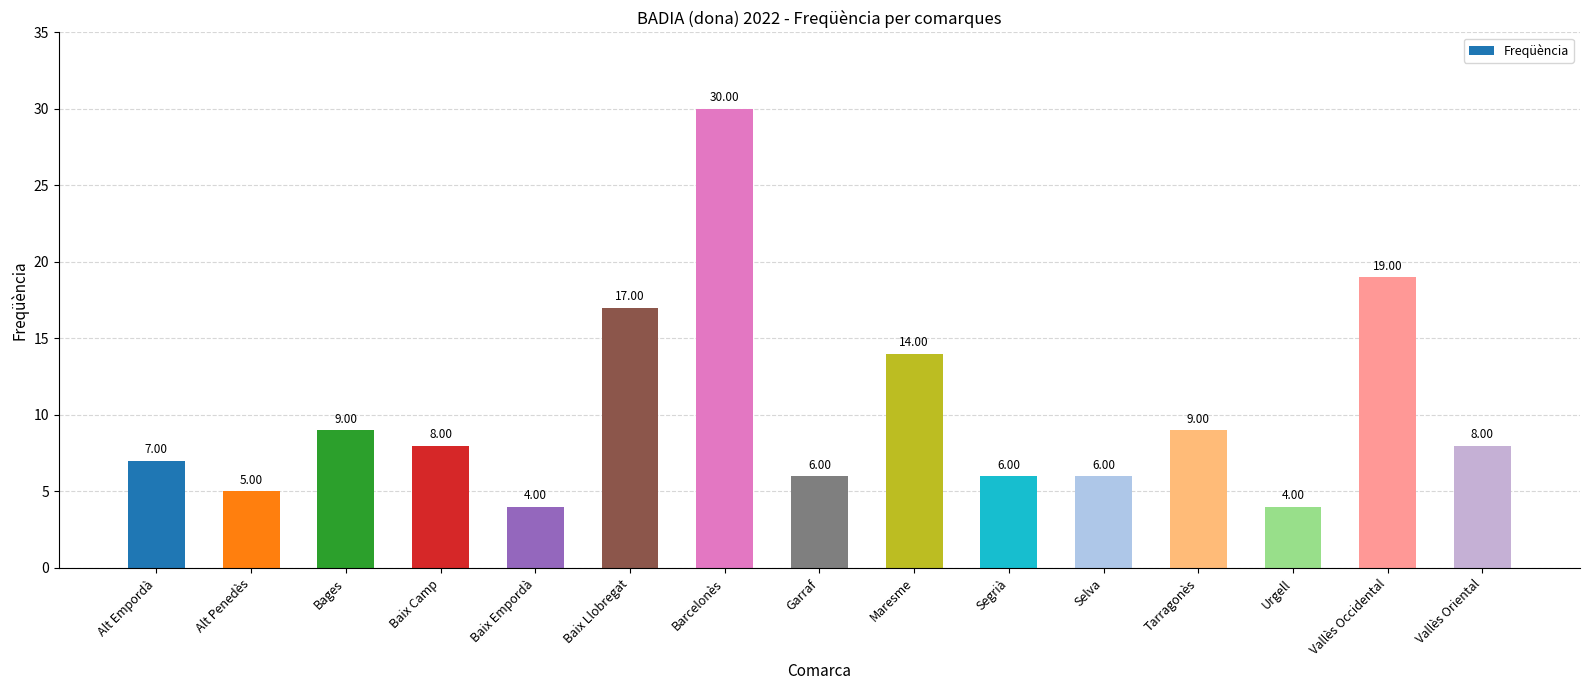

What position from the right is Barcelonès?

9